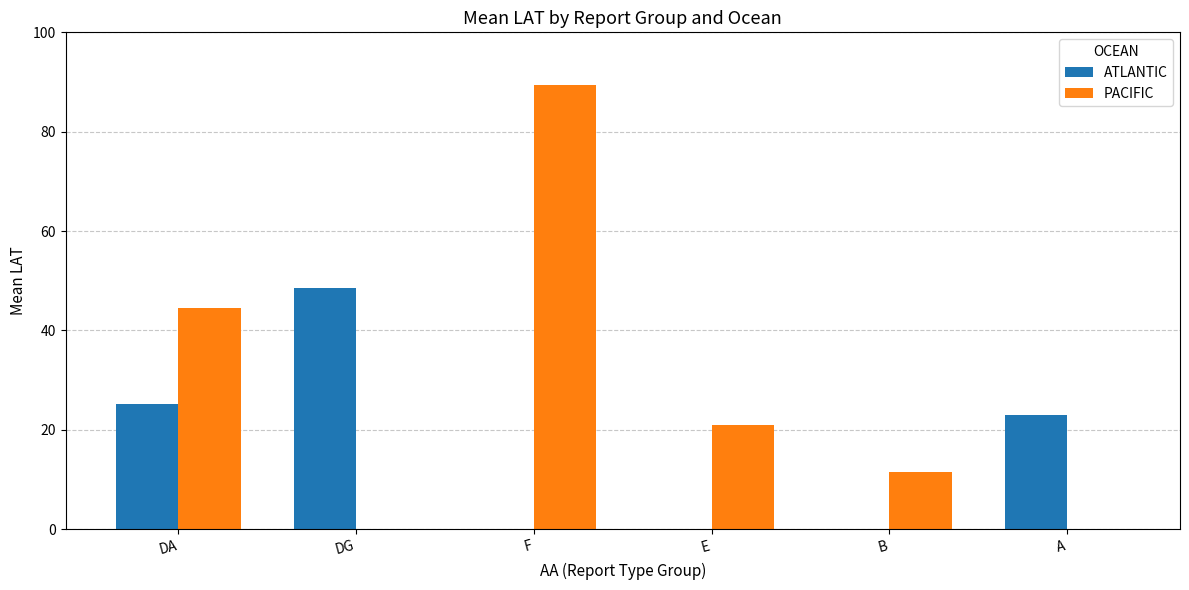

At which category is the sum across all series the highest?

F